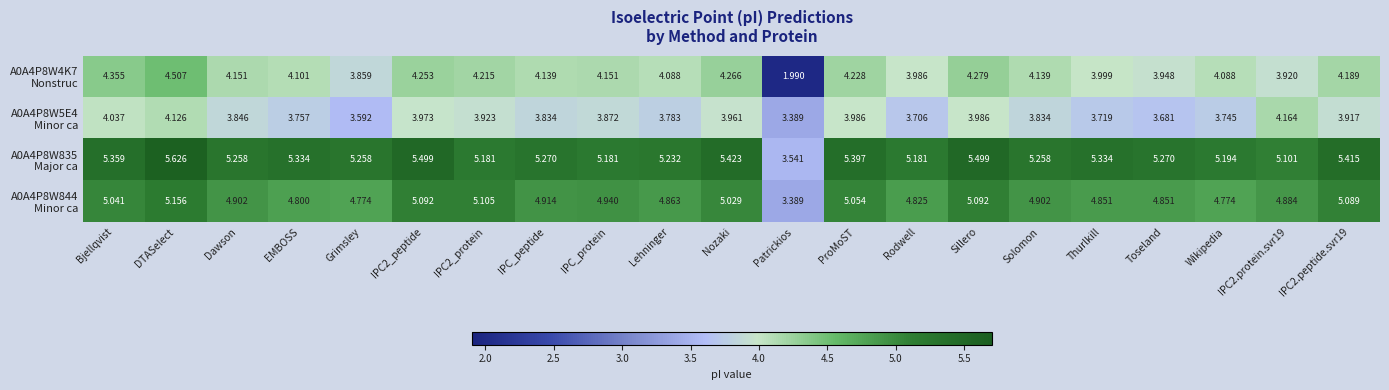

Which category has the highest value across all series?

DTASelect